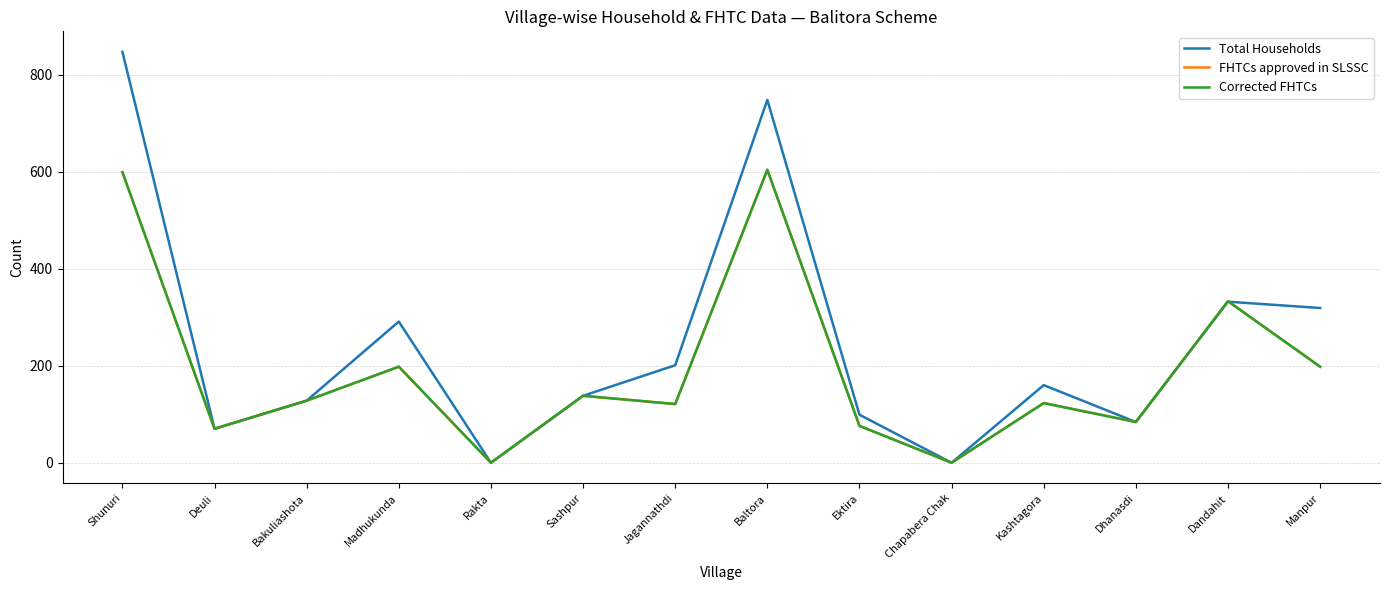

Which category has the highest value in the Total Households series?

Shunuri